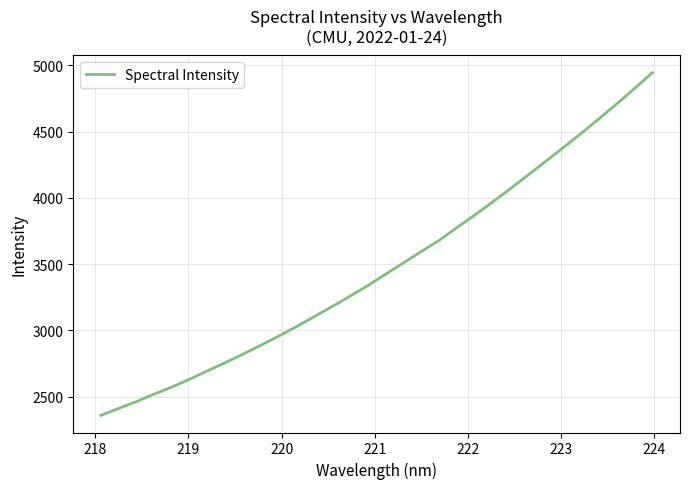

What is the greatest value displayed?

4944.9